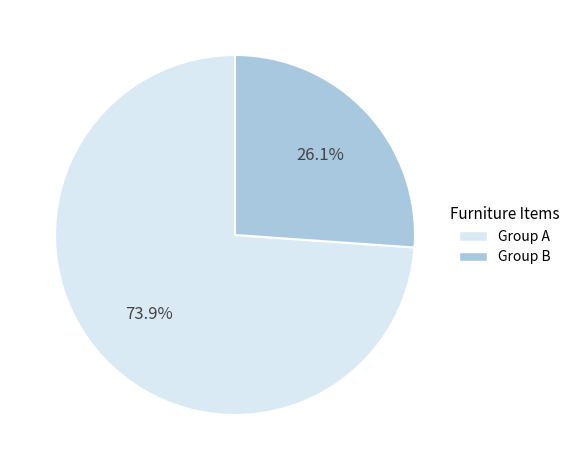

Is there any slice that represents more than half of the pie?

Yes